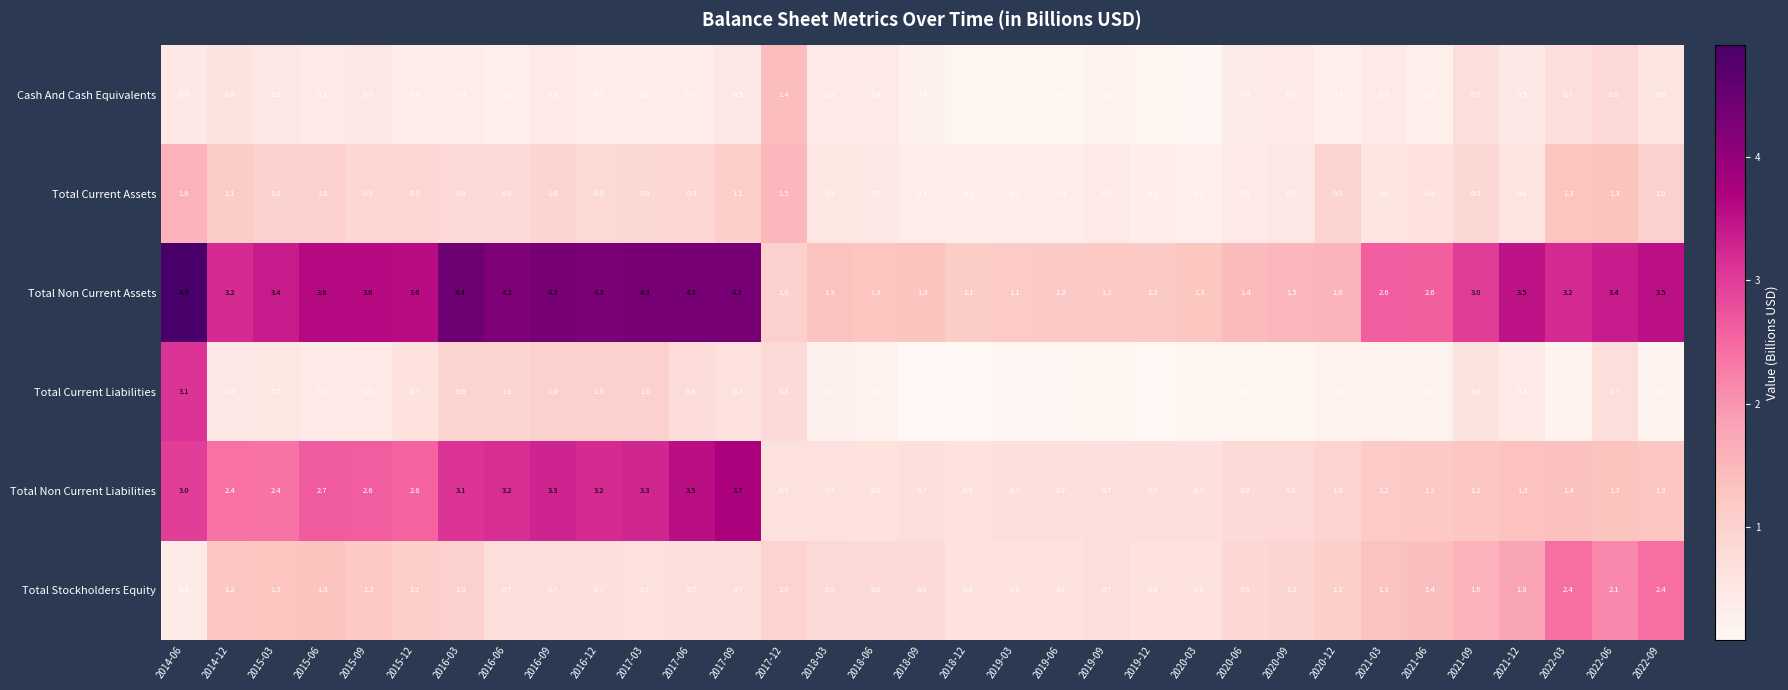

What is the spread (max minus min) of values at 2020-12?

1.4